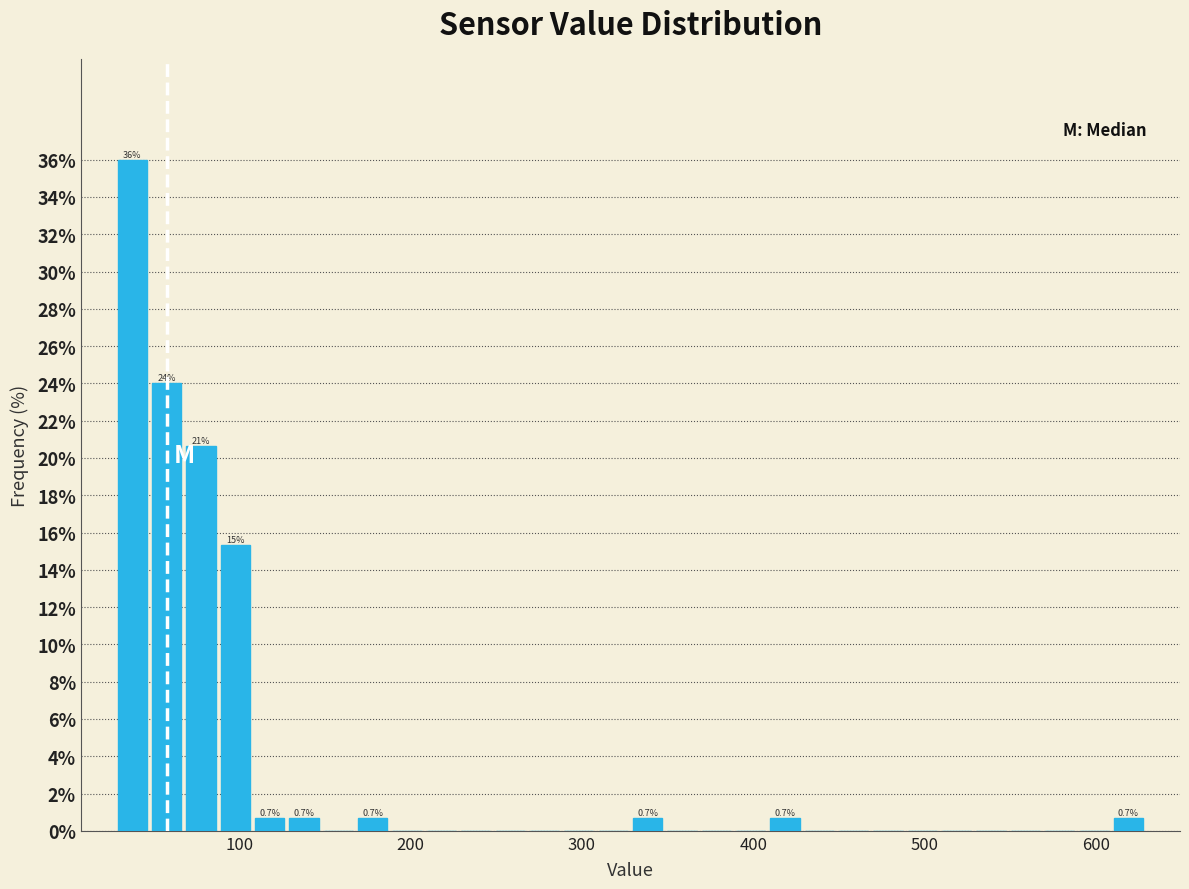

Read against the x-axis, roughly where is the centre of the tallest bar?

40